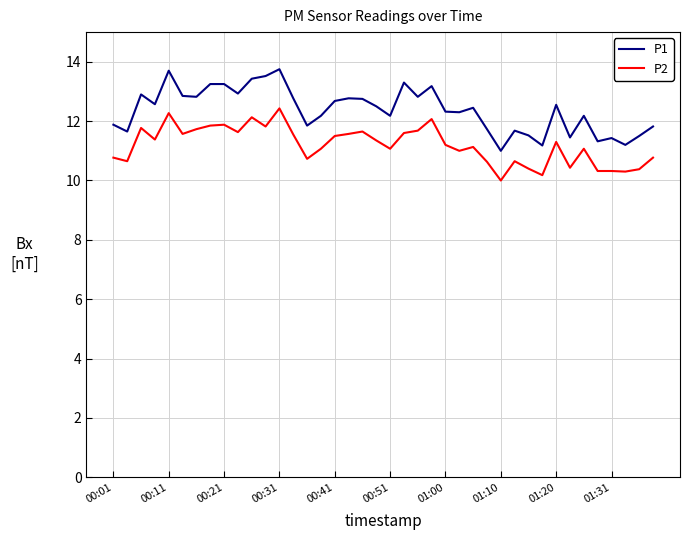

Which series has the largest range (max minus min)?

P1